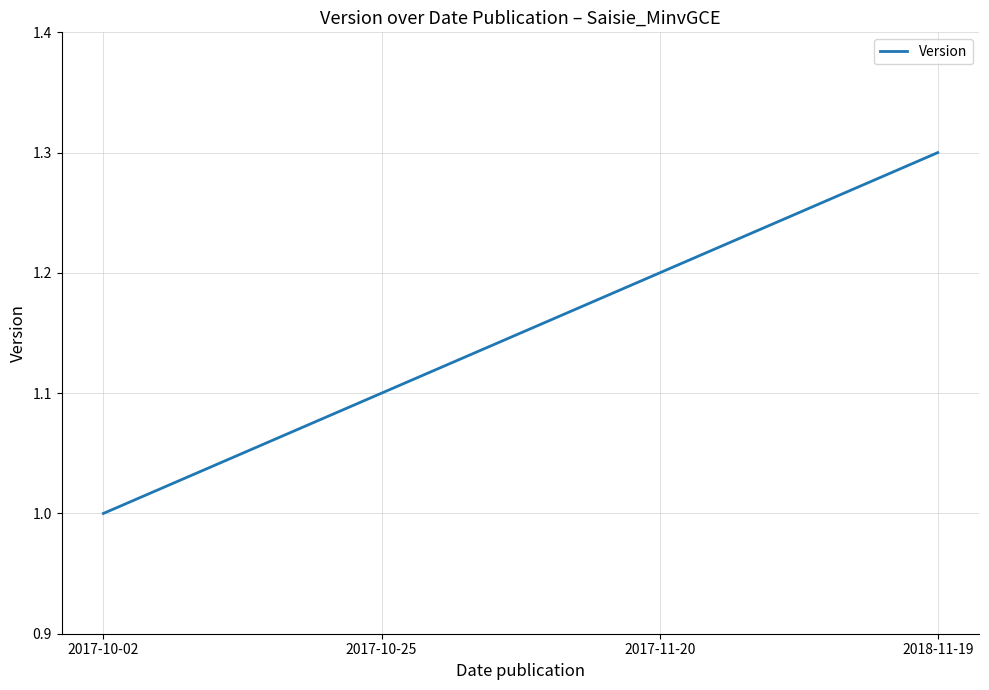

What is the ratio of the value at 2018-11-19 to the value at 2017-10-02?

1.3